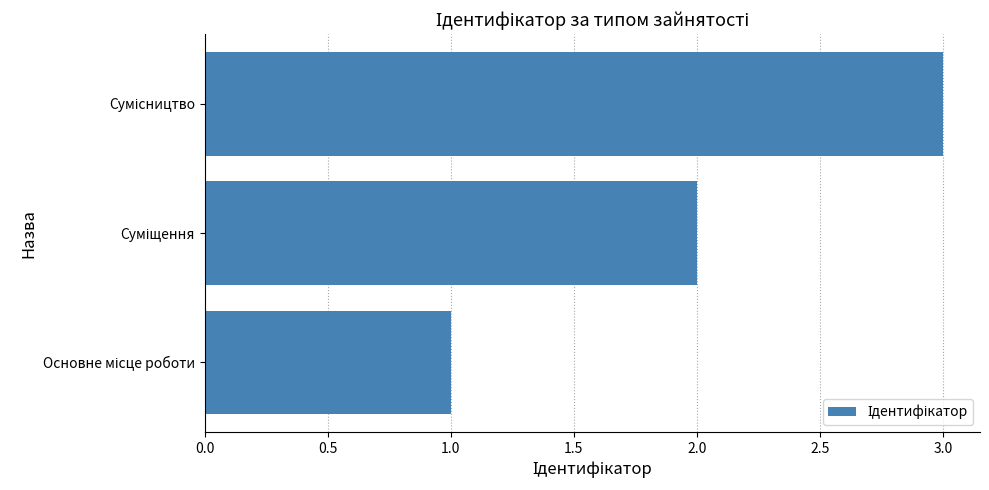

What is the sum of all values?

6